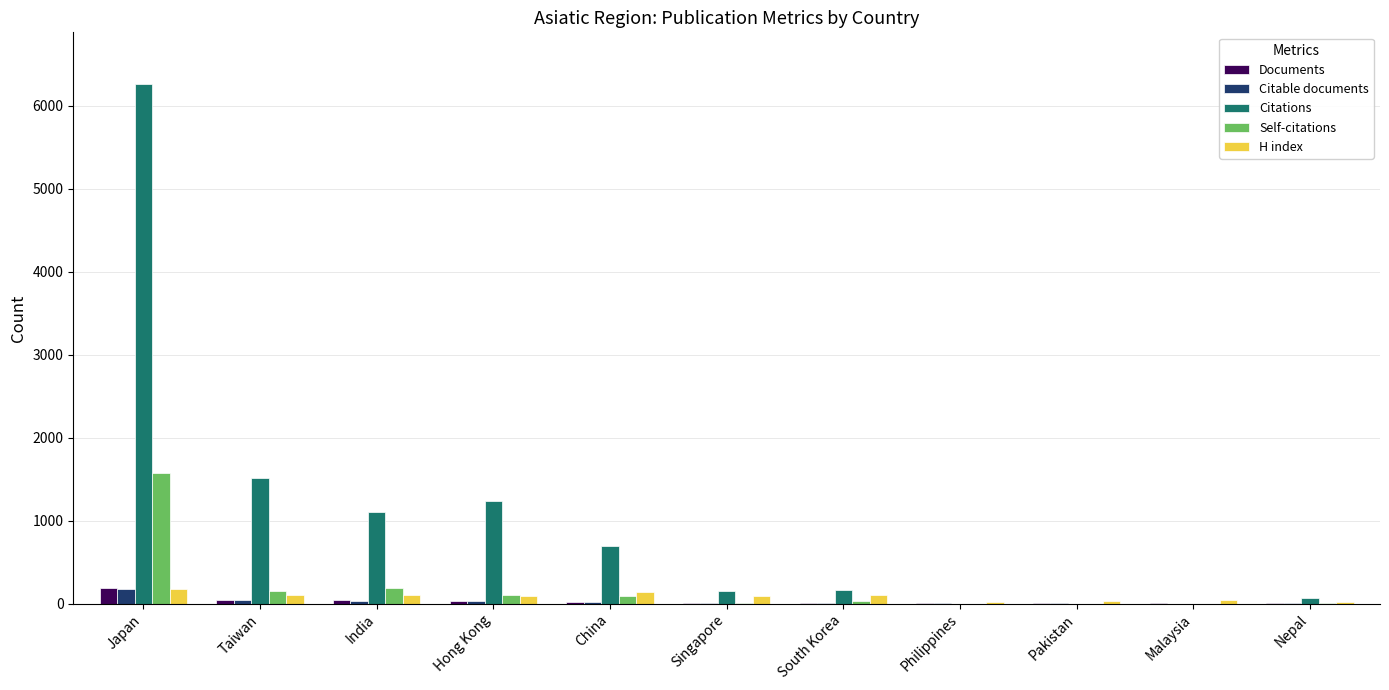

Where does the Self-citations series first go above 31?

Japan